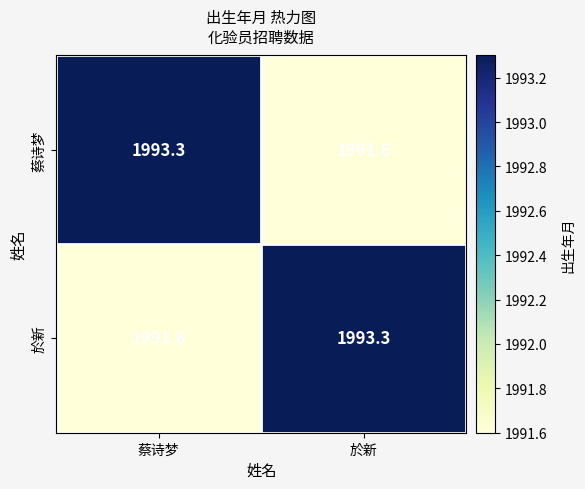

What is the minimum value shown in the chart?

1991.6